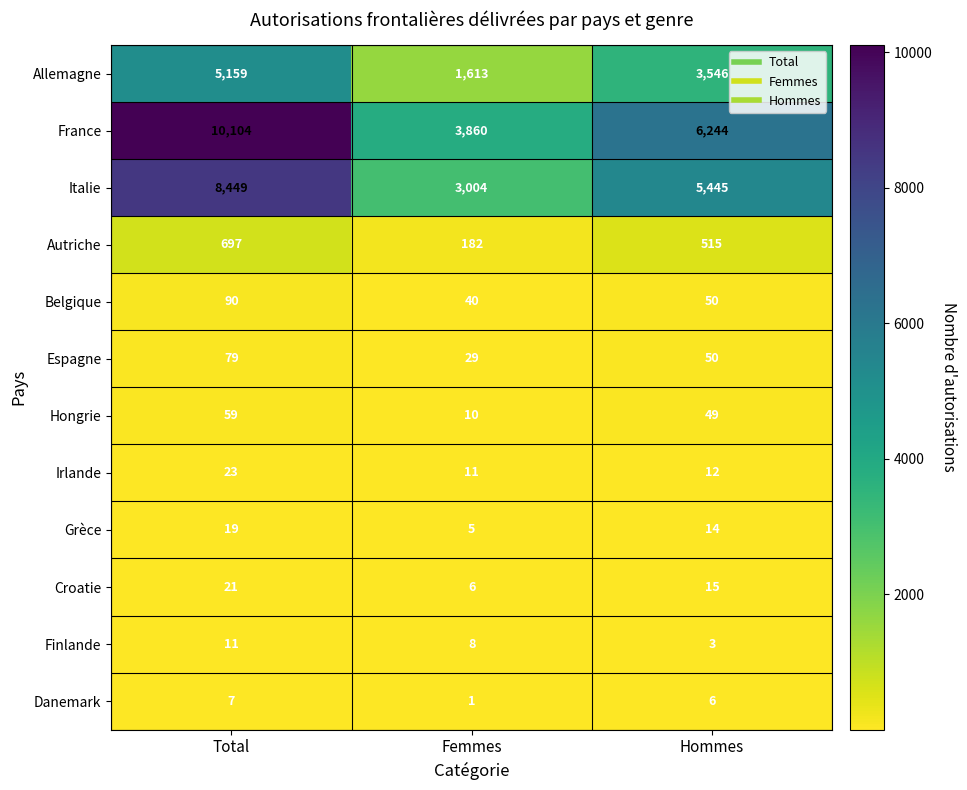

At which category does the chart reach its minimum across all series?

Femmes